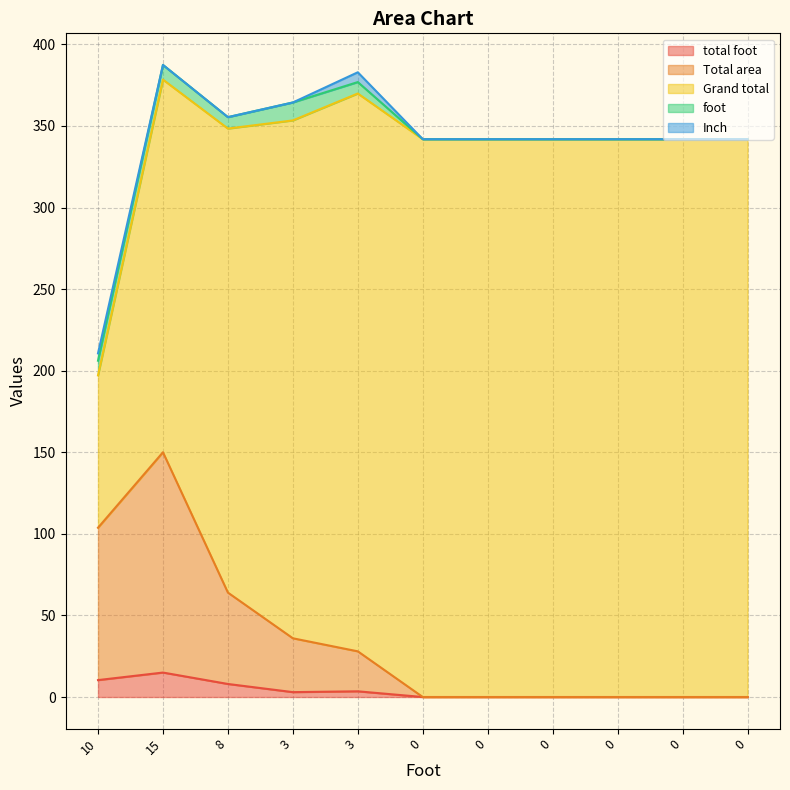

Is it true that Grand total equals 585.9 at 0?

False